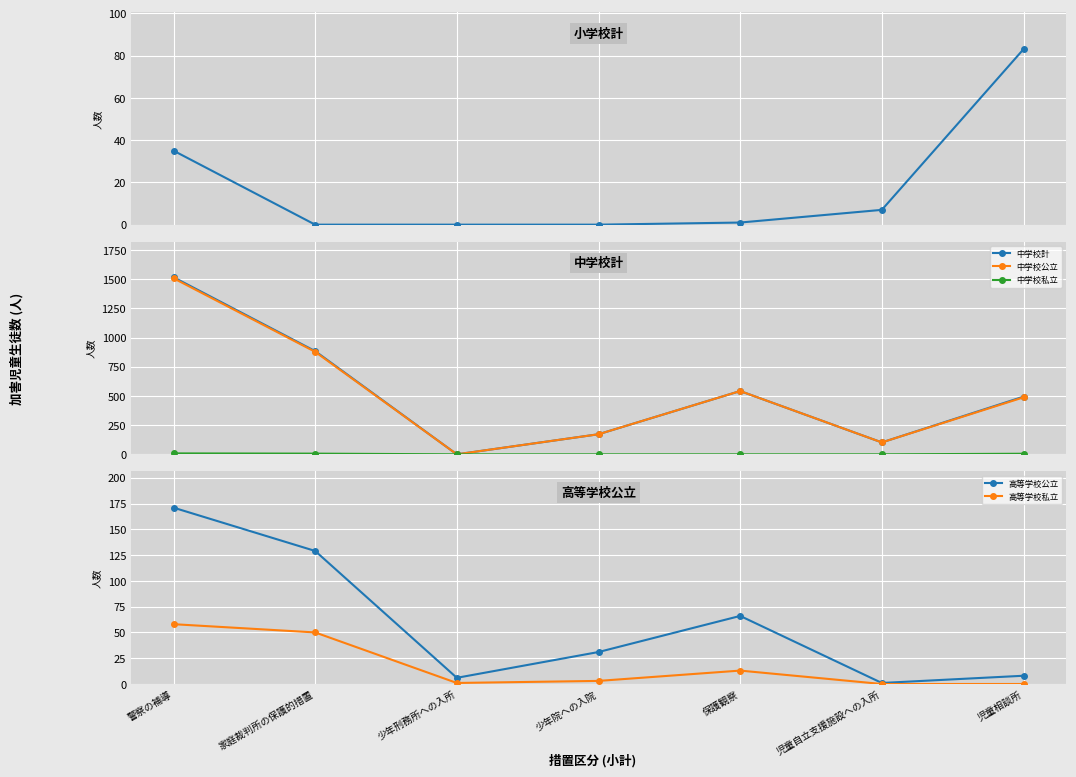

Between 家庭裁判所の保護的措置 and 児童自立支援施設への入所, which series saw the biggest shift?

中学校計